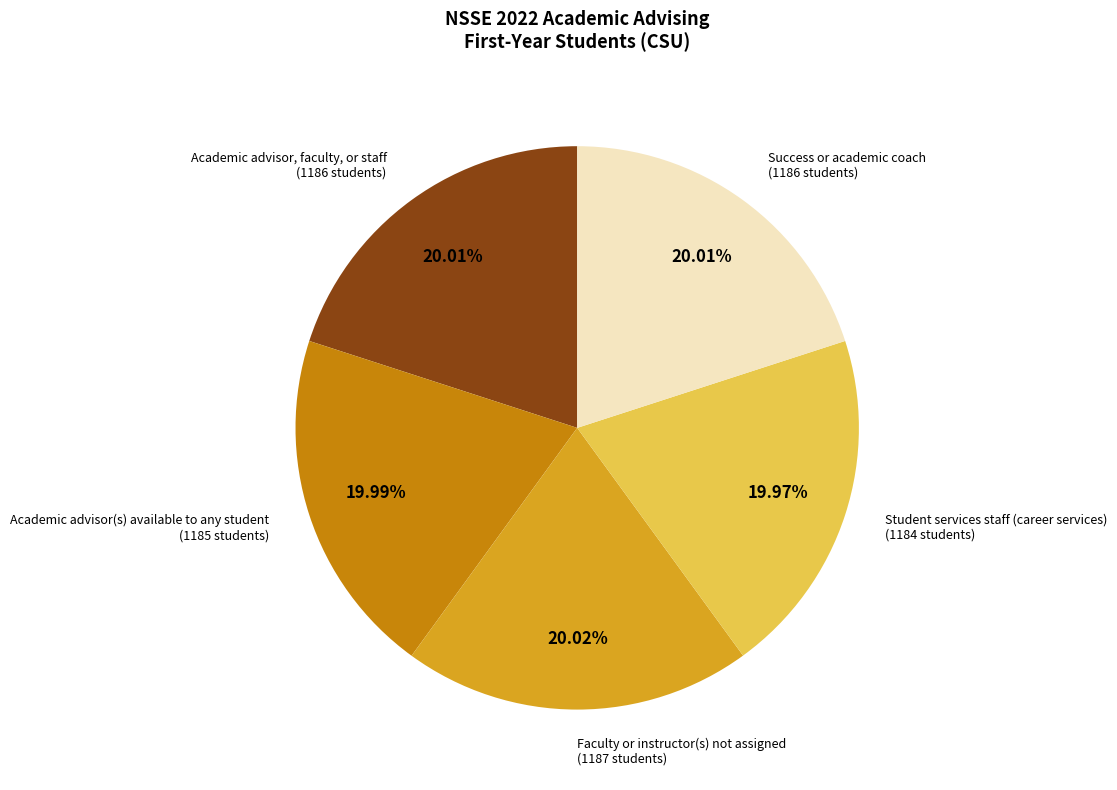

Is there any slice that represents more than half of the pie?

No